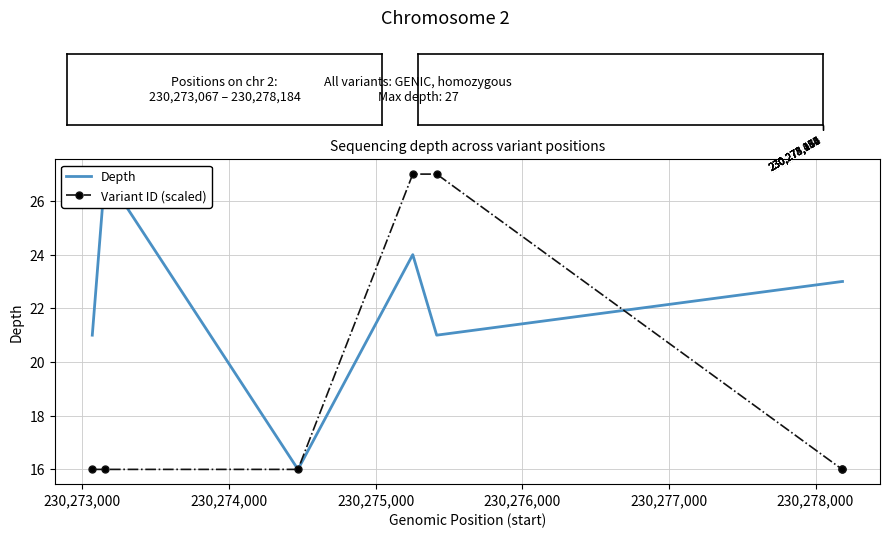

Count the number of data series in this chart.

2